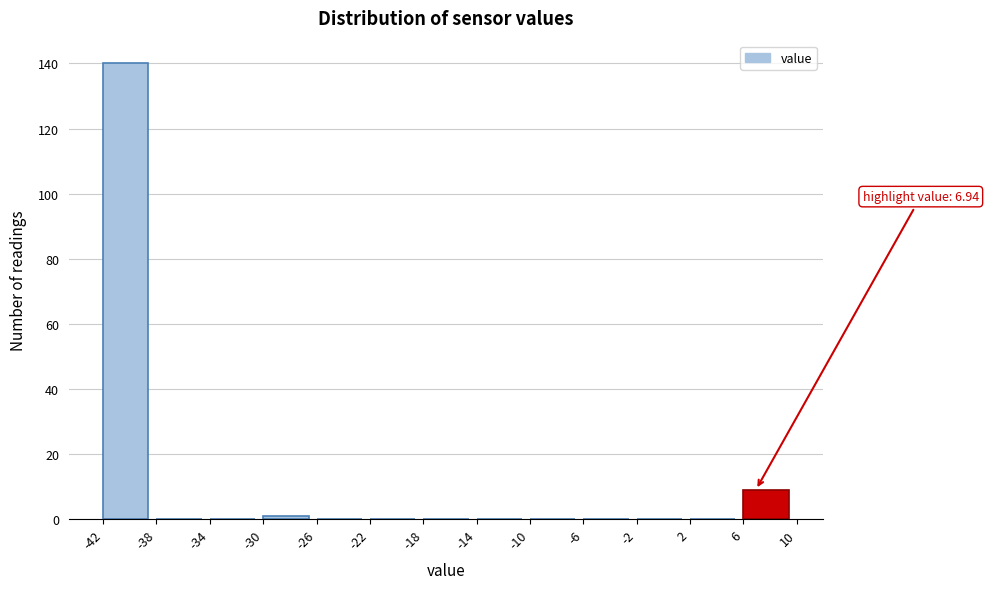

Which range on the x-axis has the tallest bar?

-42 to -38